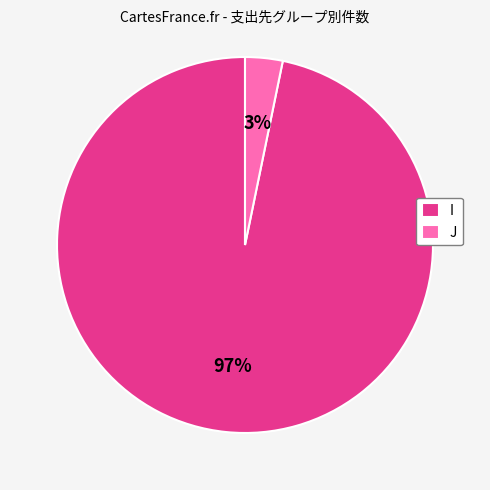

What percentage is the J slice, to the nearest percent?

3%